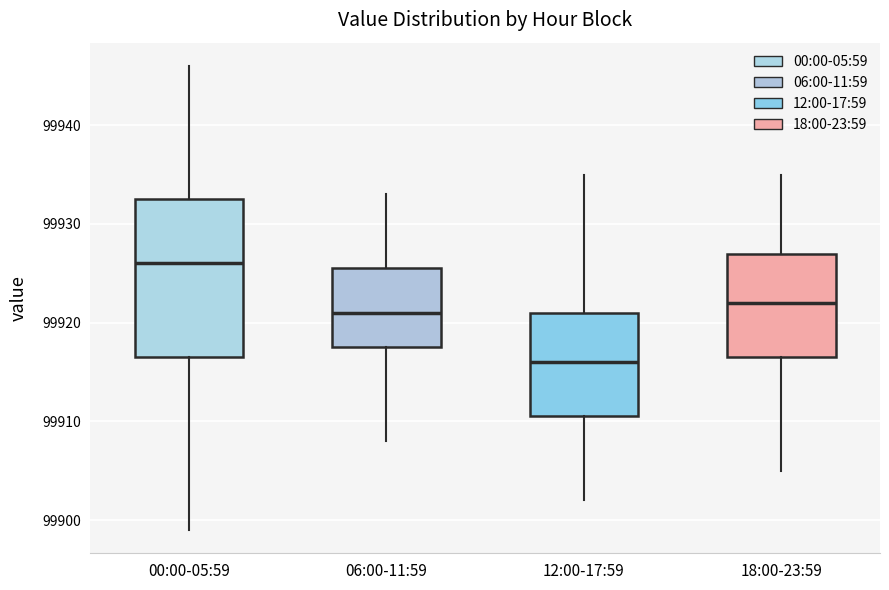

Which box has the highest median line?

00:00-05:59